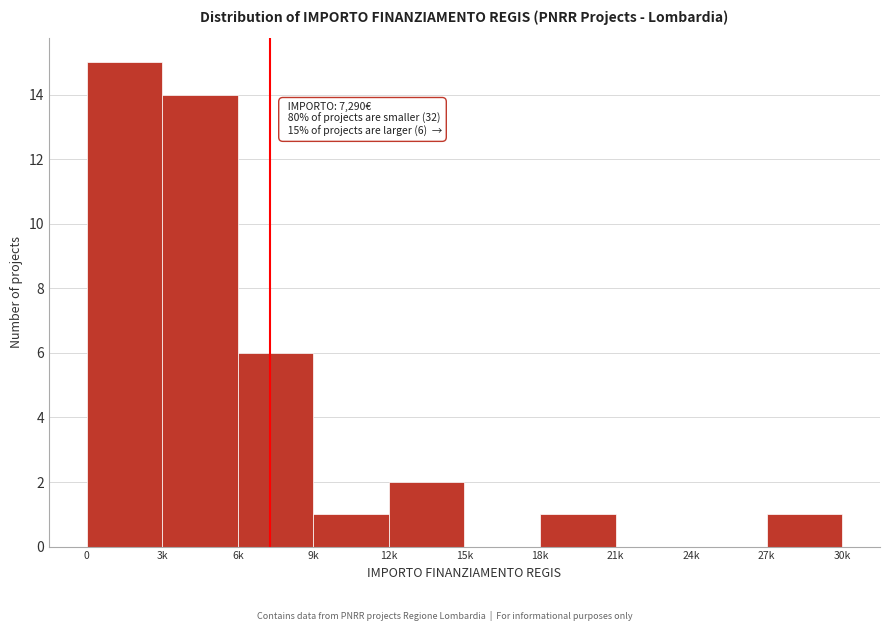

Reading left to right, extract all data points from this chart.

0=15	3k=14	6k=6	9k=1	12k=2	15k=0	18k=1	21k=0	24k=0	27k=1